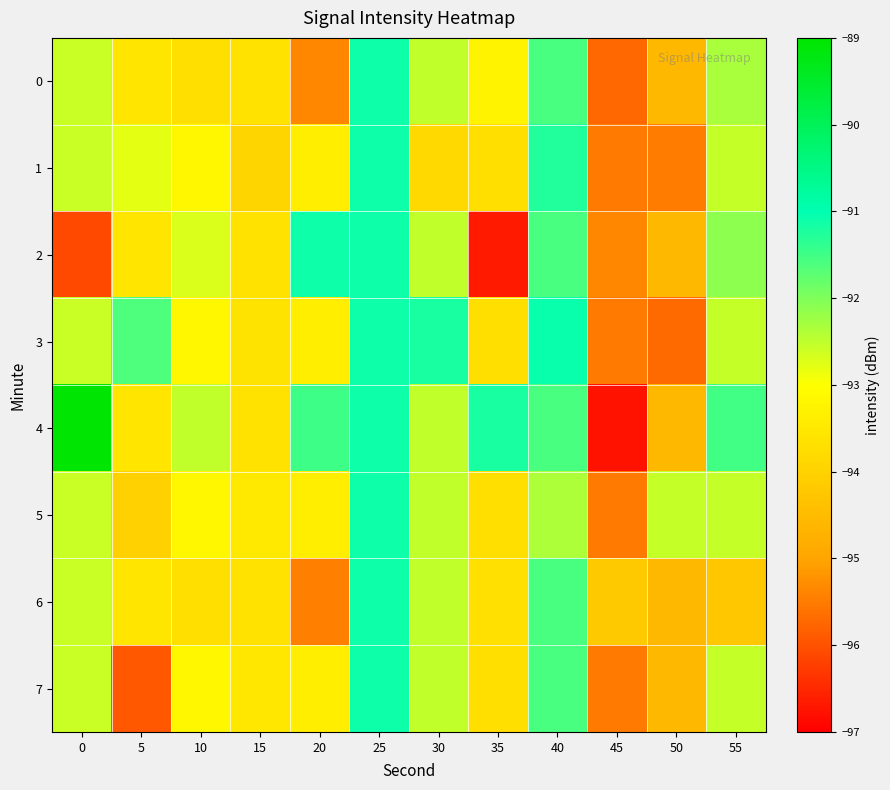

What is the difference between the highest and lowest values at 50?

3.1